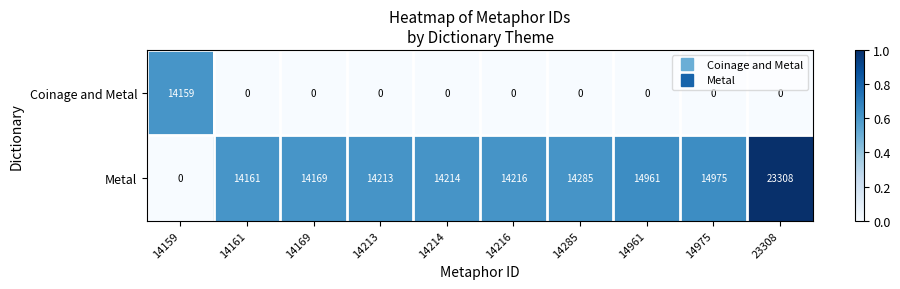

What is the approximate value of Metal at 14285?

14285